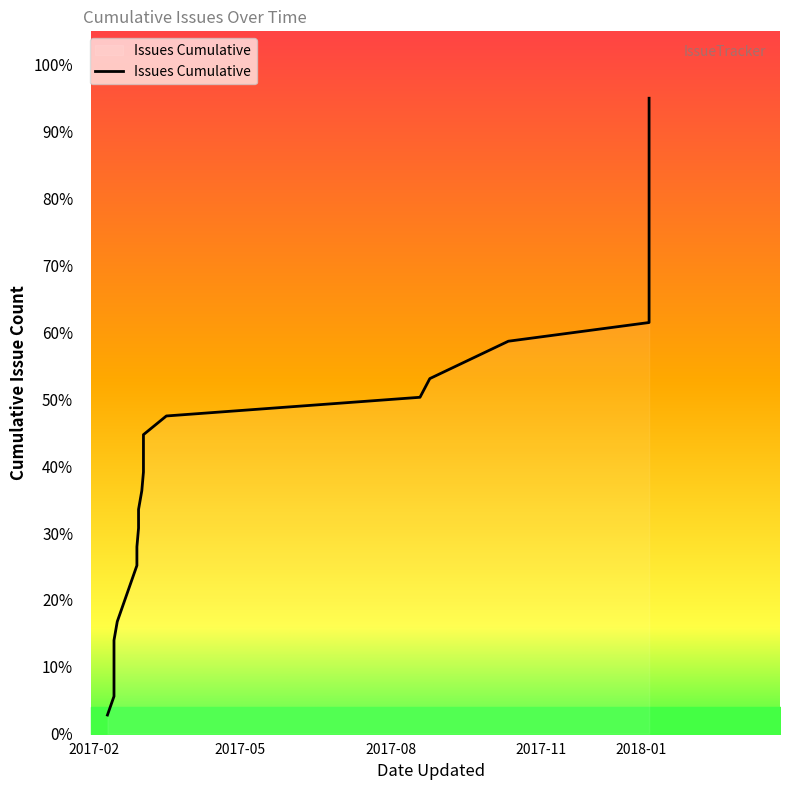

Rank the categories by value from lowest to highest.

2017-02-09, 2017-02-13, 2017-02-13, 2017-02-13, 2017-02-13, 2017-02-15, 2017-02-19, 2017-02-23, 2017-02-27, 2017-02-27, 2017-02-28, 2017-02-28, 2017-03-02, 2017-03-03, 2017-03-03, 2017-03-03, 2017-03-17, 2017-08-19, 2017-08-25, 2017-09-18, 2017-10-12, 2018-01-06, 2018-01-06, 2018-01-06, 2018-01-06, 2018-01-06, 2018-01-06, 2018-01-06, 2018-01-06, 2018-01-06, 2018-01-06, 2018-01-06, 2018-01-06, 2018-01-06